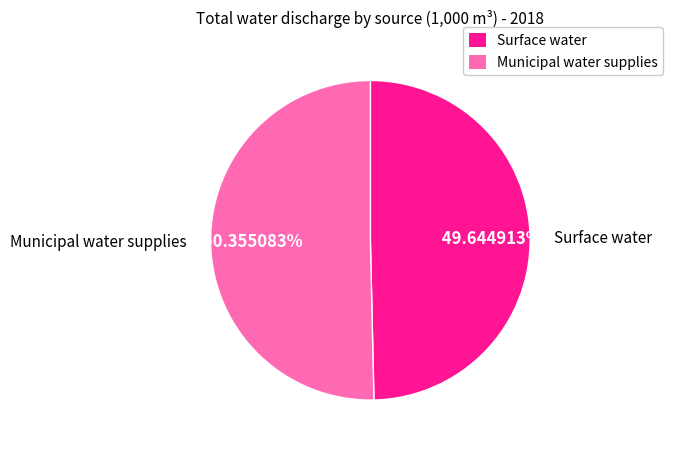

The Surface water slice represents 50% of the pie. True or false?

True